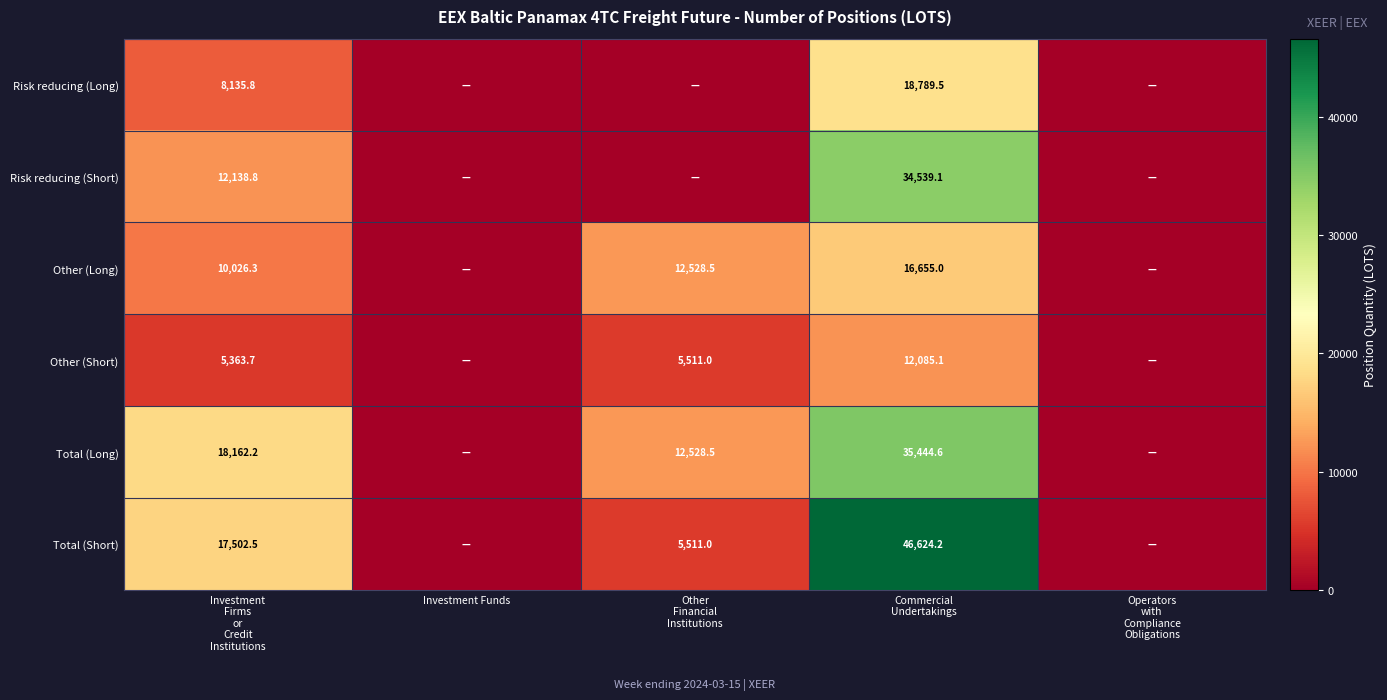

At Investment
Firms
or
Credit
Institutions, list the series in order from smallest to largest.

Other (Short), Risk reducing (Long), Other (Long), Risk reducing (Short), Total (Short), Total (Long)